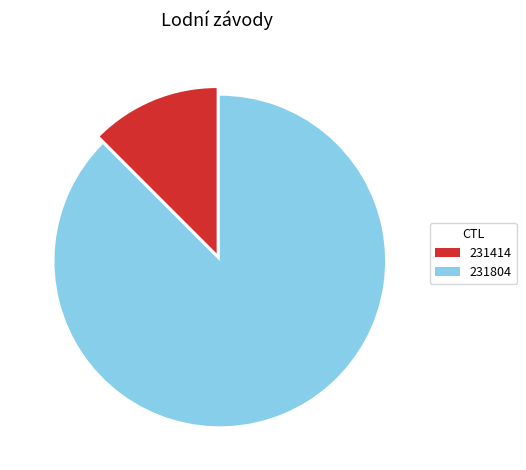

Combined, do 231804 and 231414 account for over 50%?

Yes